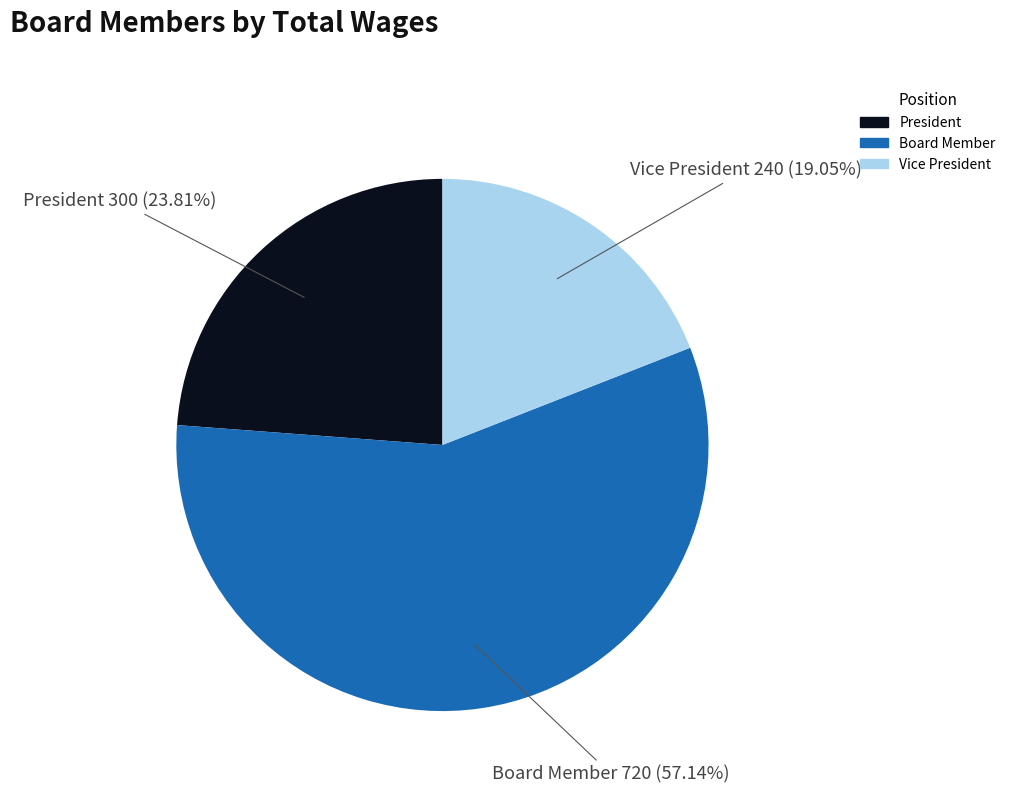

How many slices are in this pie chart?

3